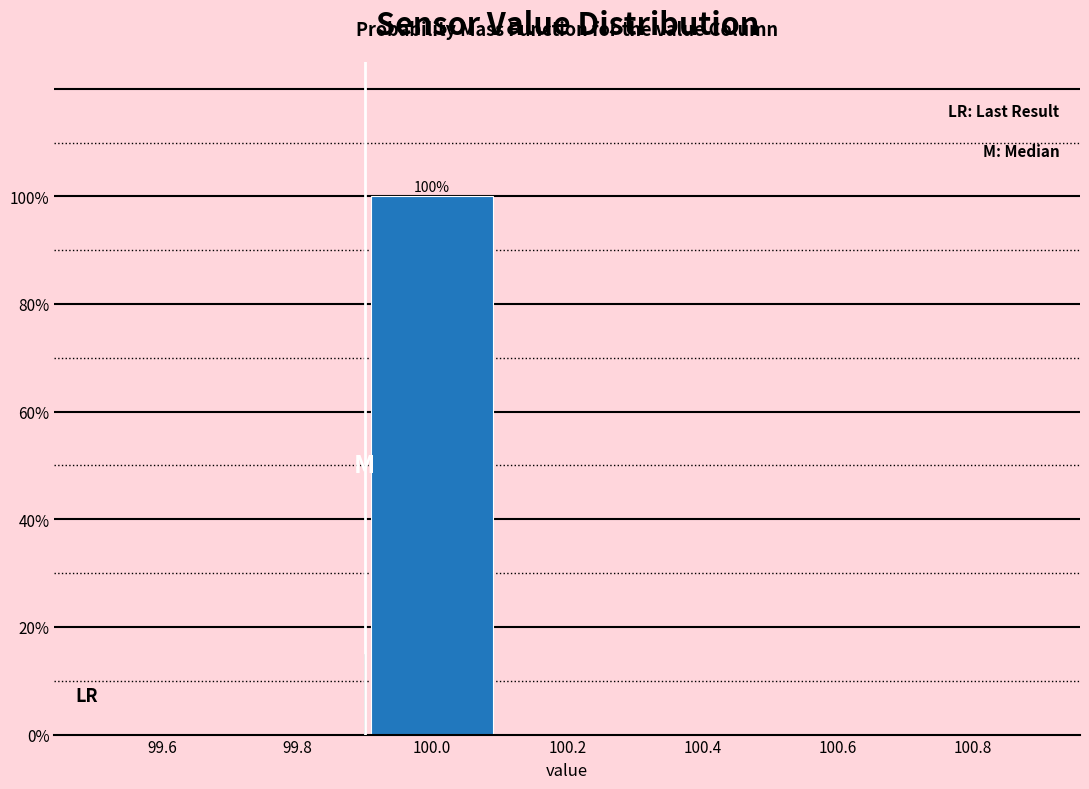

Over which range of the x-axis is the bar tallest?

99.9 to 100.1